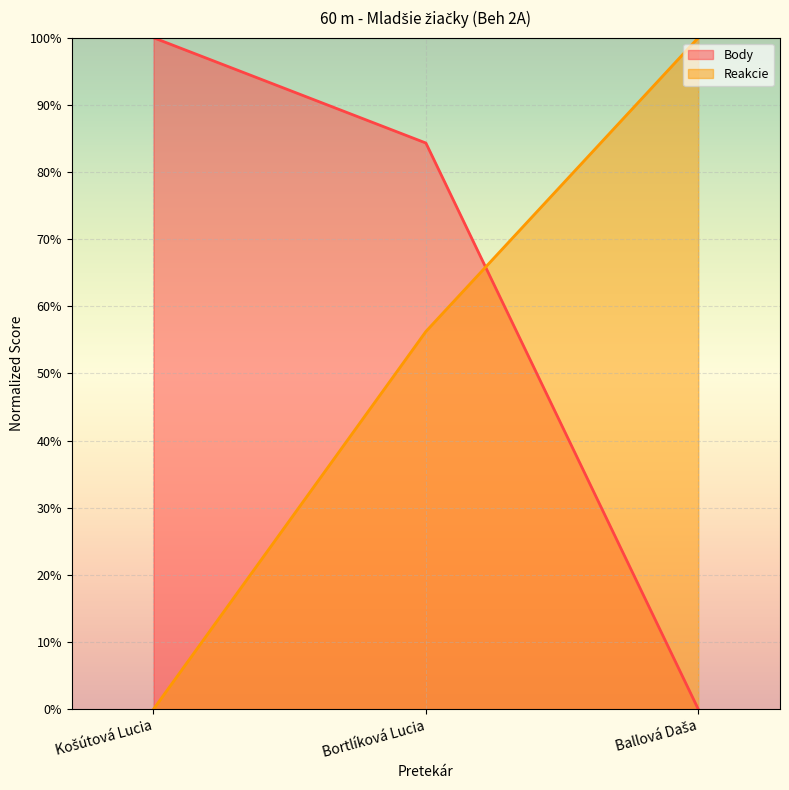

Does the chart display data point markers on the line(s)?

No